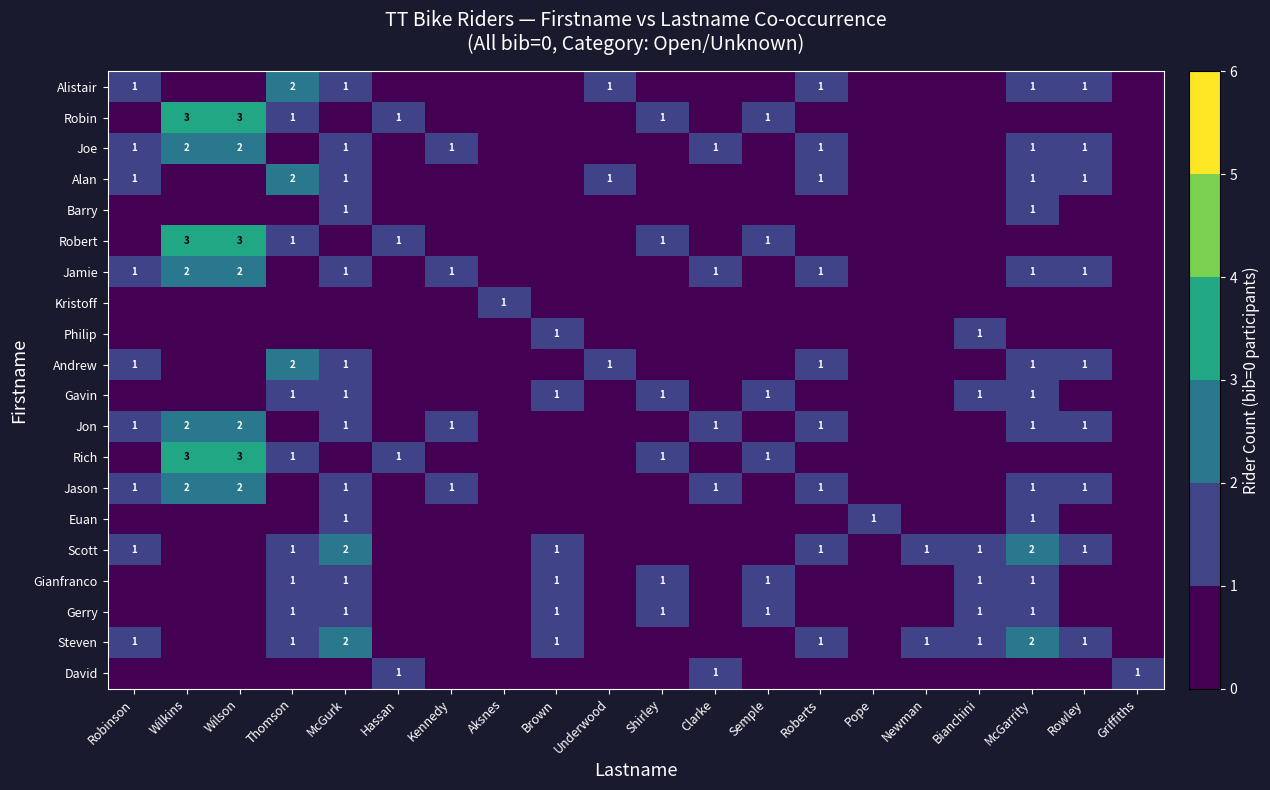

True or false: Jamie has a value of 1 at Wilson.

False